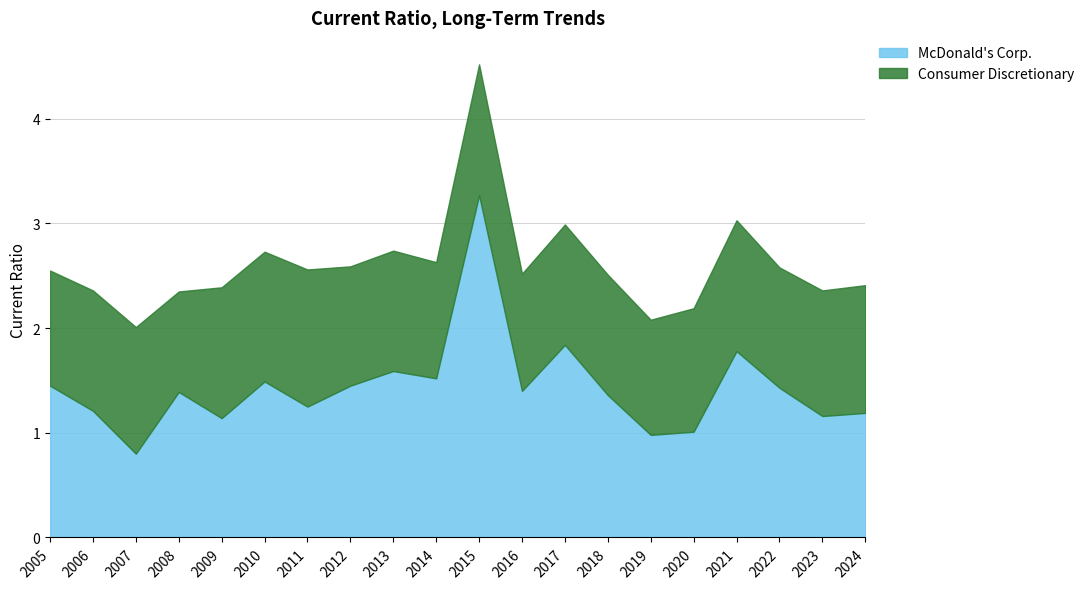

What is the value of the 10th point from the left?

1.5